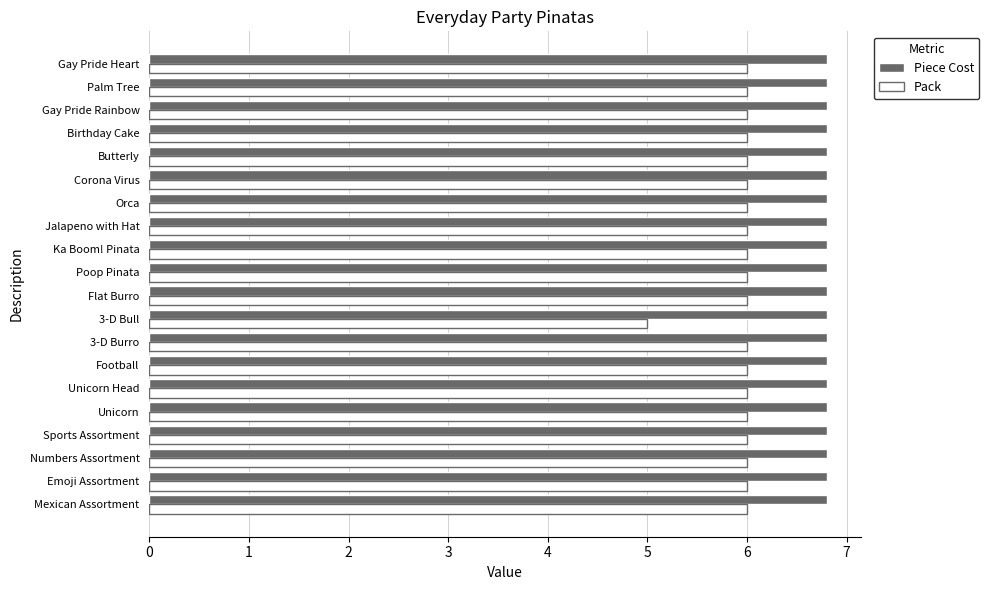

List the series in order of their overall mean, lowest first.

Pack, Piece Cost